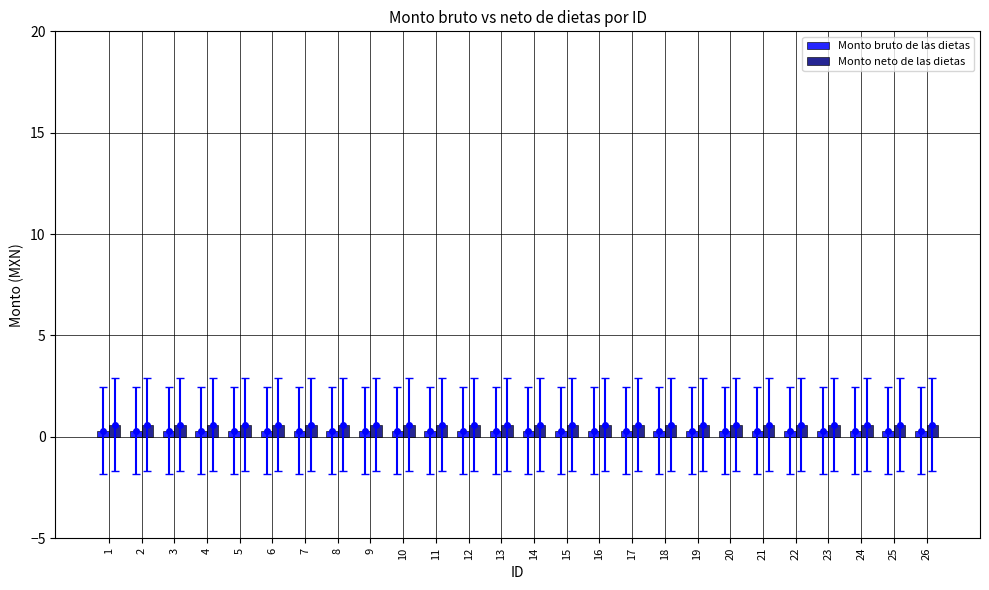

How many groups of bars are there?

26